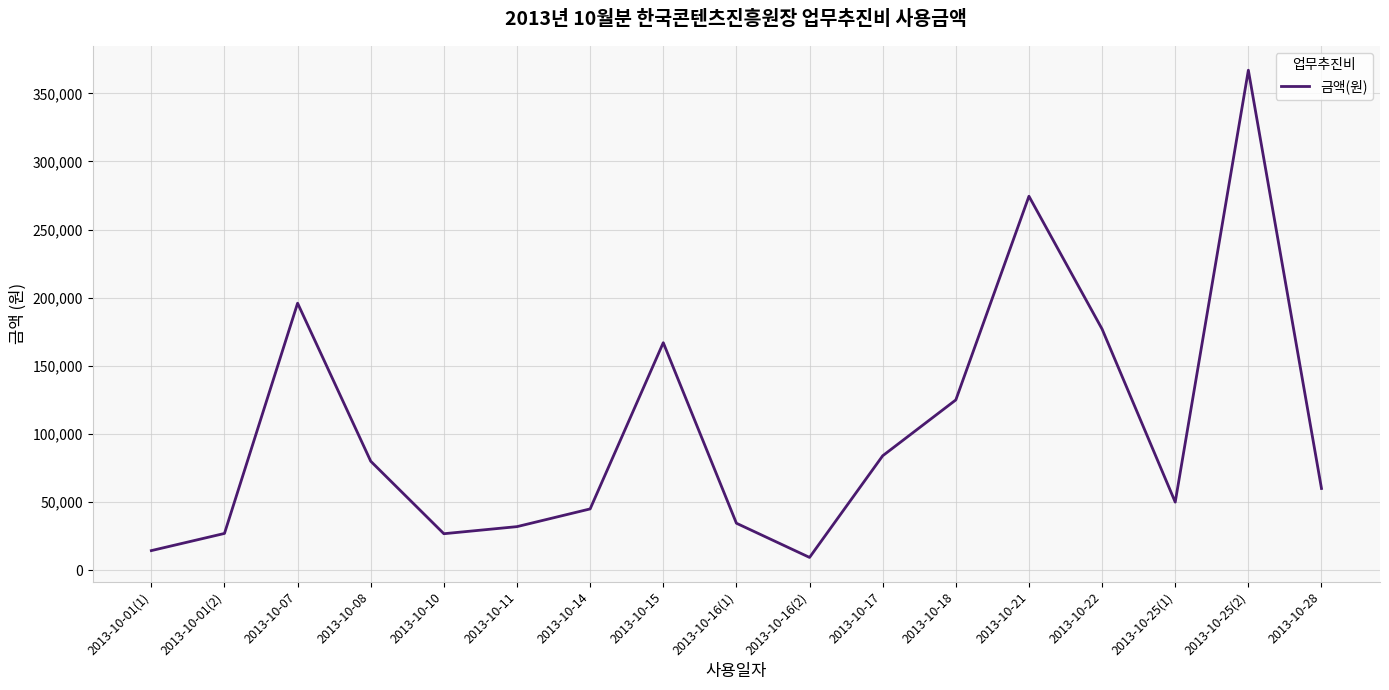

What position from the left is 2013-10-07?

3